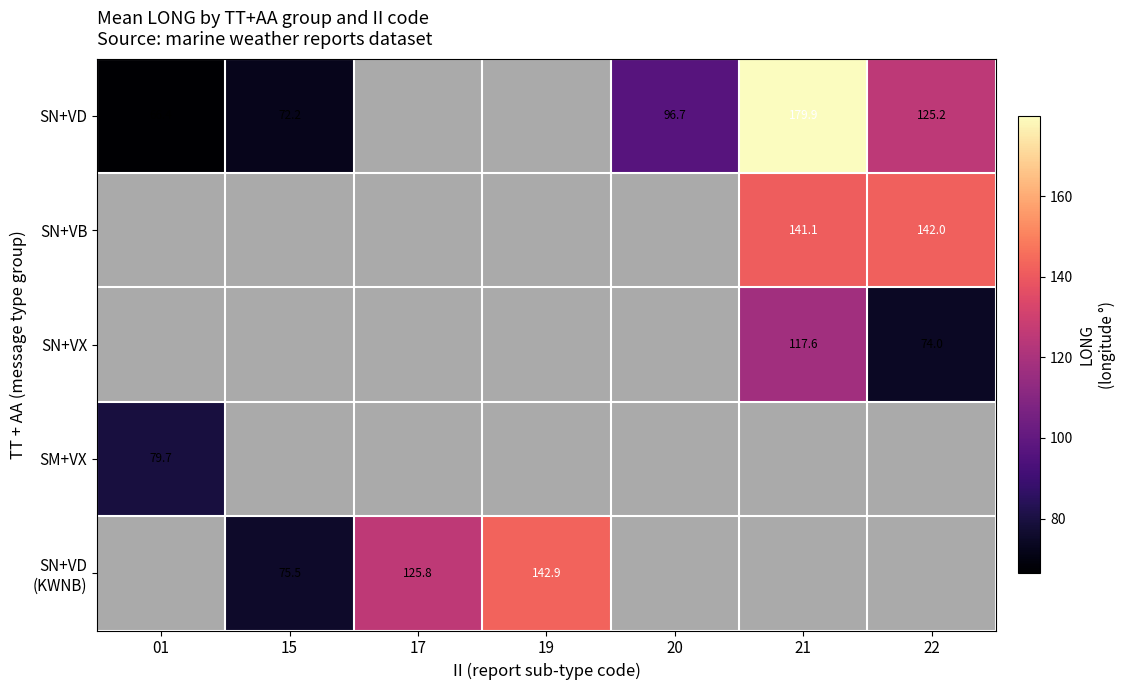

The value of SN+VD at 01 is 112.2. True or false?

False